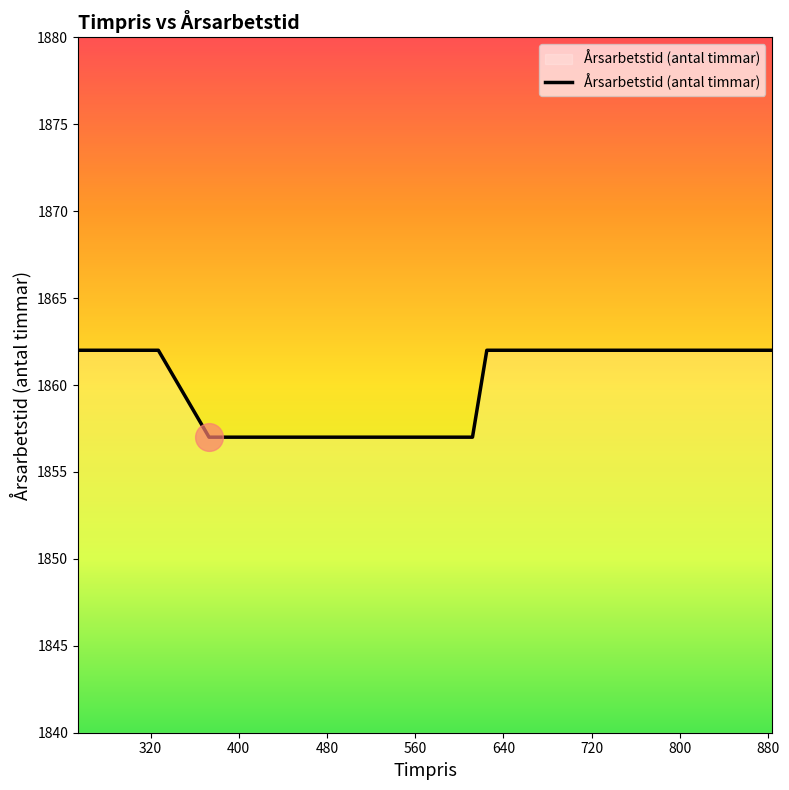

What is the difference between the maximum and minimum values?

5